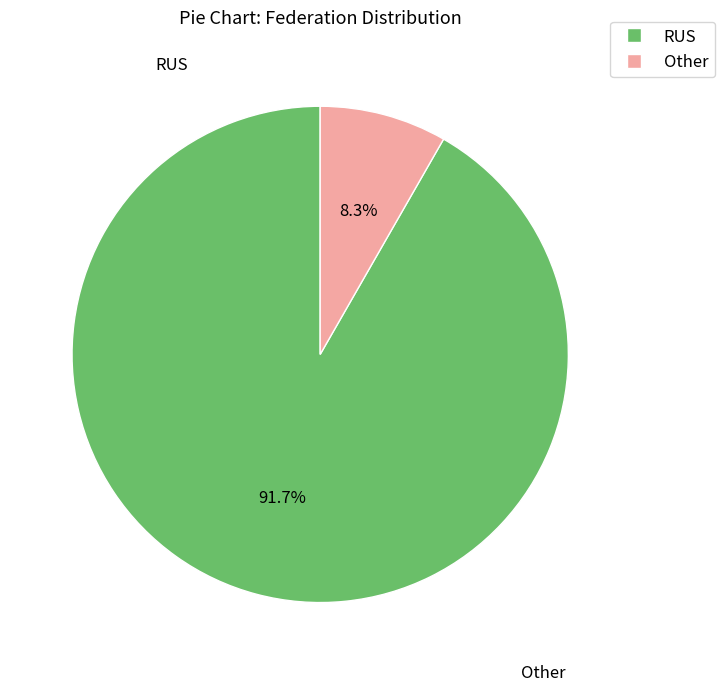

What percentage is the RUS slice, to the nearest percent?

92%